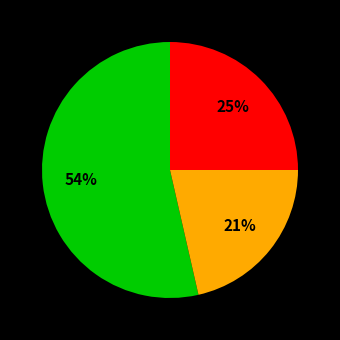

Is there any slice that represents more than half of the pie?

Yes